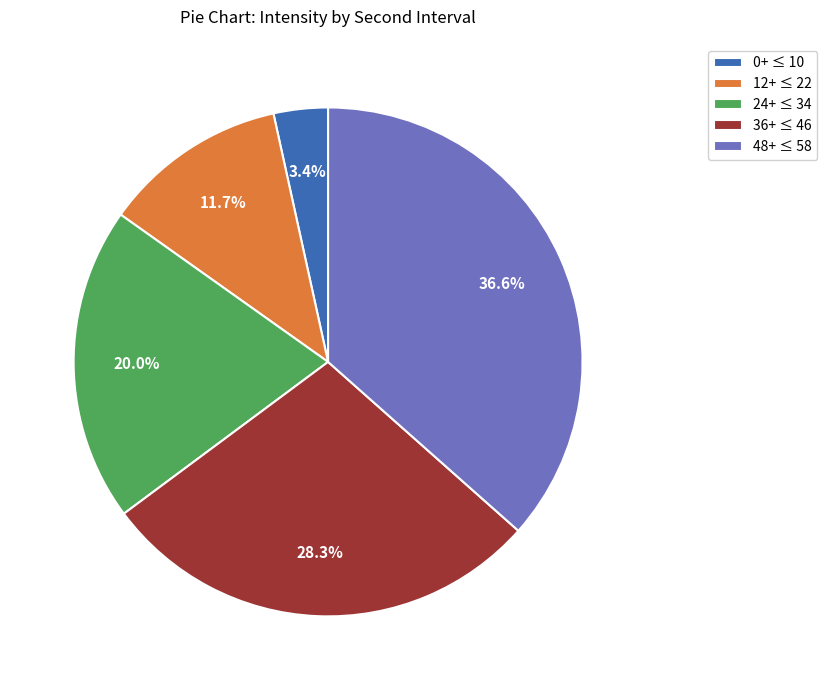

Rank the categories by value from highest to lowest.

48+ ≤ 58, 36+ ≤ 46, 24+ ≤ 34, 12+ ≤ 22, 0+ ≤ 10